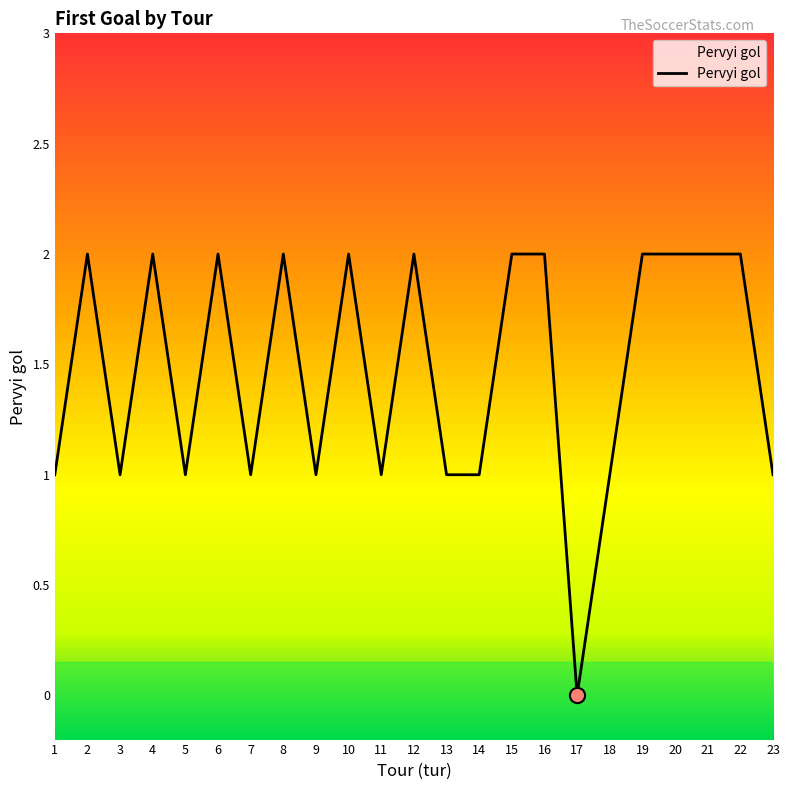

What is the ratio of the value at 13 to the value at 16?

0.5